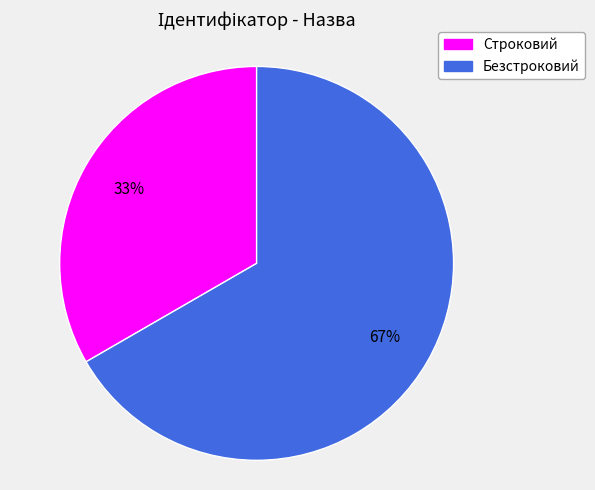

Approximately how many times larger is the value at Строковий compared to Безстроковий?

0.5